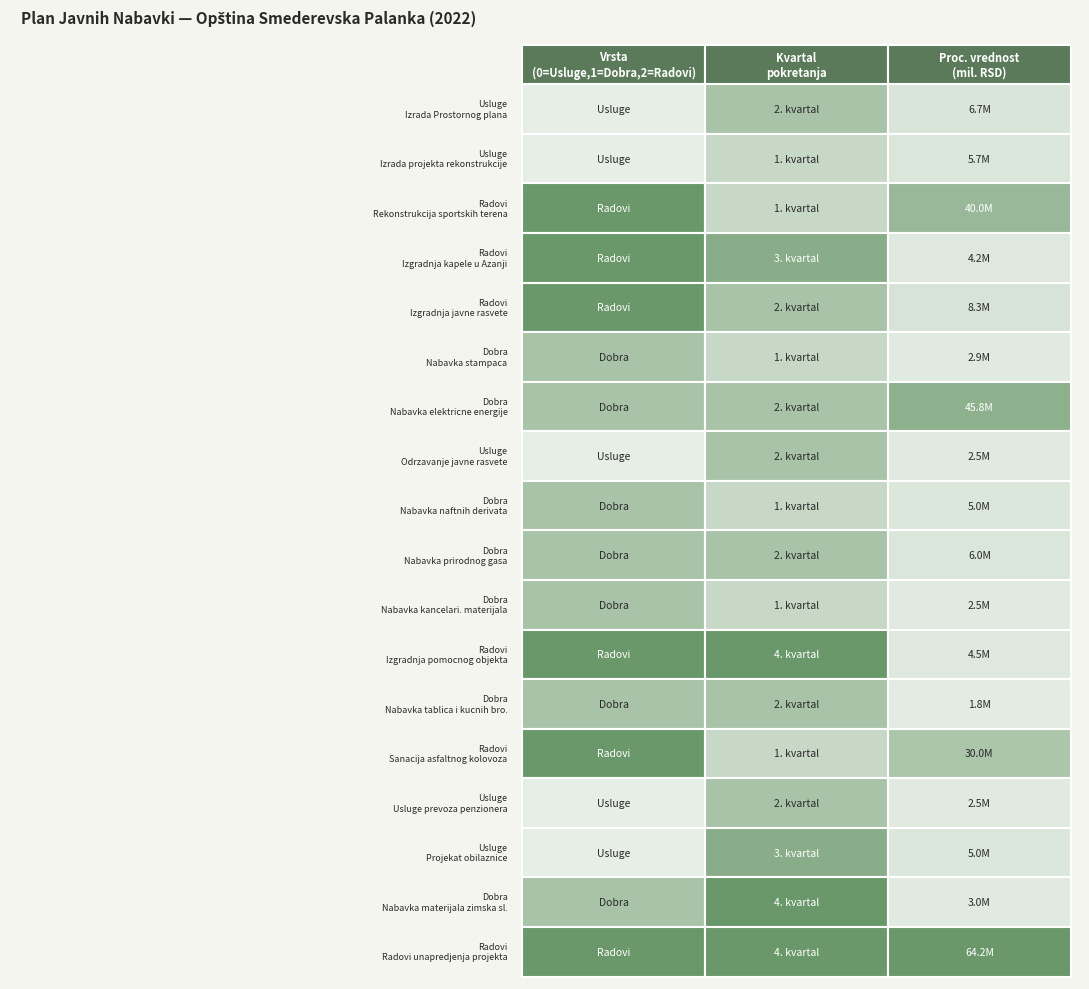

What is the difference between the maximum and second lowest values in the kvartal series?

3